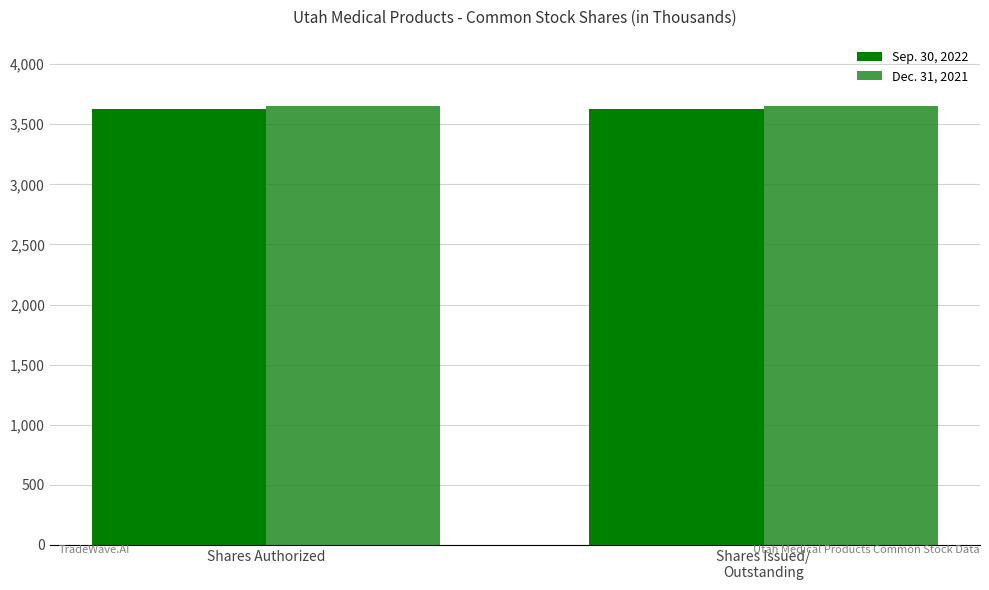

Reading left to right, extract all data points from this chart.

Sep. 30, 2022: Shares Authorized=3625	Shares Issued/
Outstanding=3625
Dec. 31, 2021: Shares Authorized=3655	Shares Issued/
Outstanding=3655